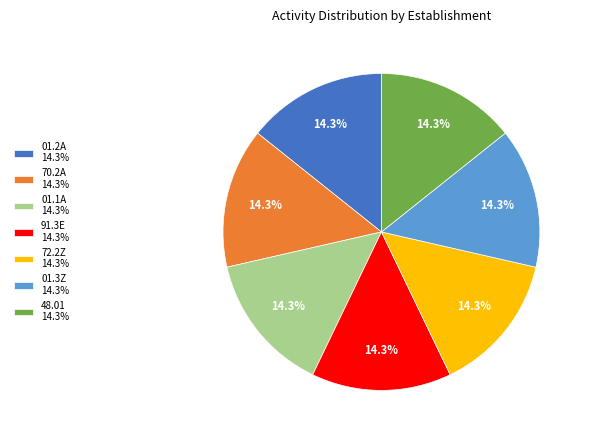

Approximately how many times larger is the value at 01.1A 14.3% compared to 70.2A 14.3%?

1.0